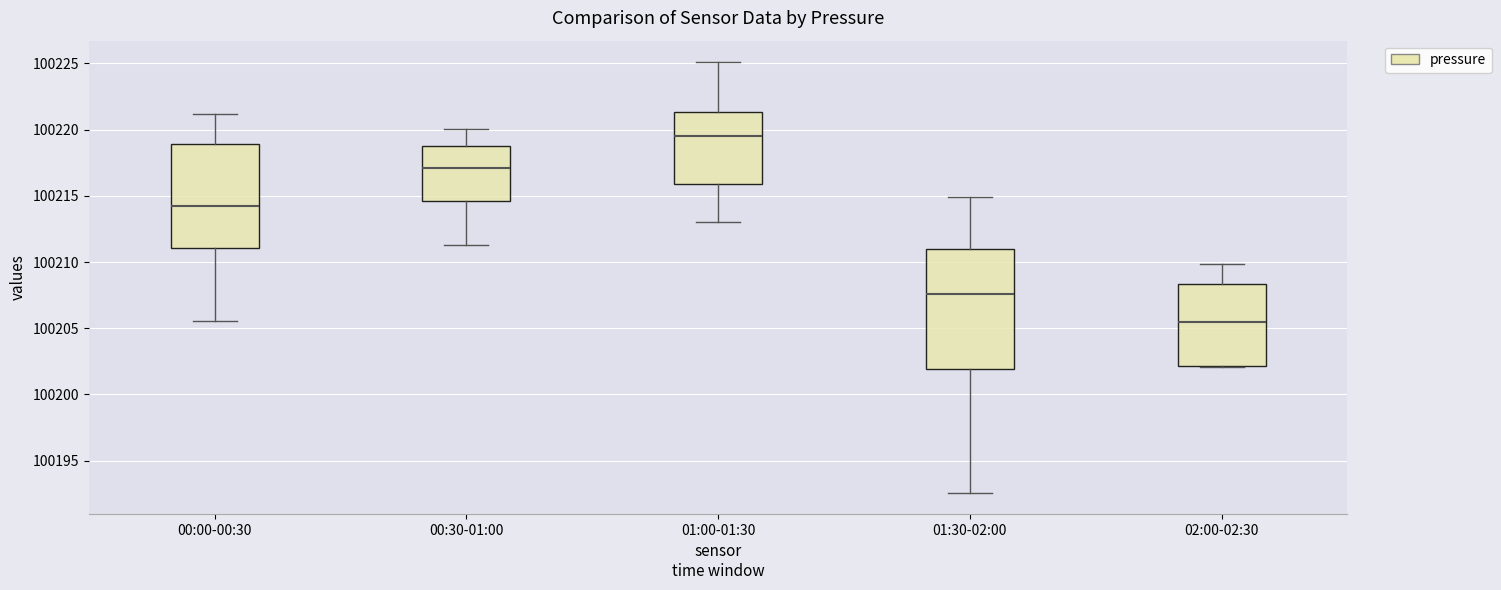

Which box has the lowest median line?

02:00-02:30